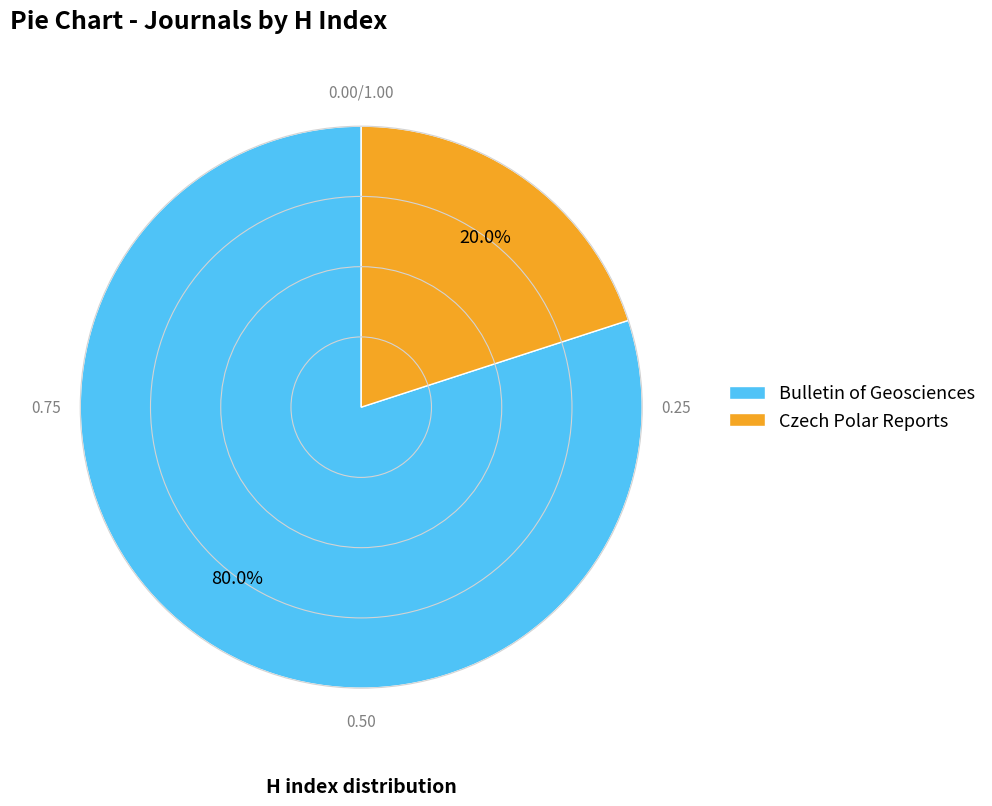

How many segments does this pie chart have?

2